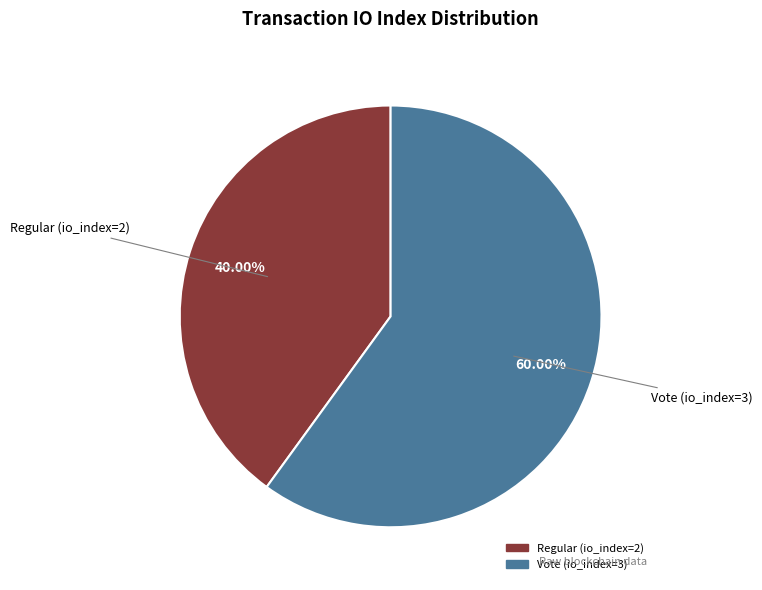

True or false: Regular (io_index=2) accounts for 53% of the total.

False